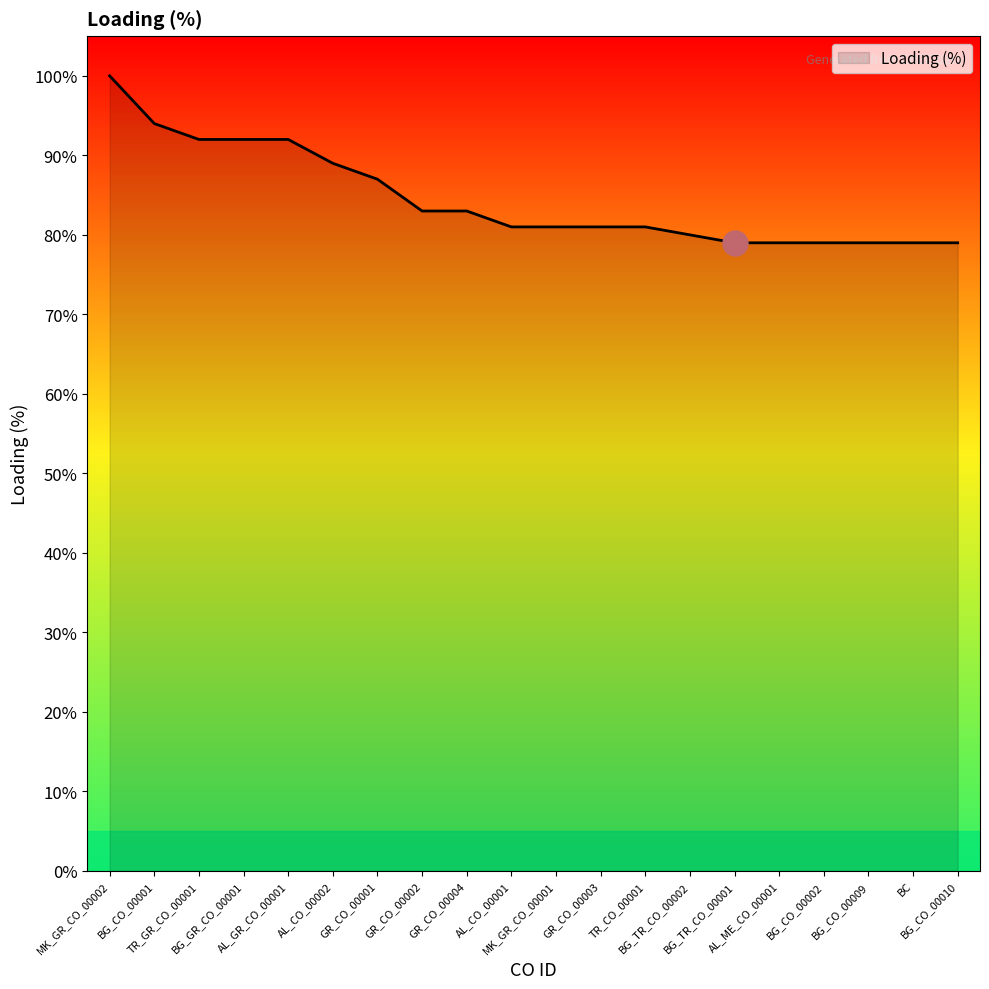

Reading left to right, extract all data points from this chart.

MK_GR_CO_00002=100	BG_CO_00001=94	TR_GR_CO_00001=92	BG_GR_CO_00001=92	AL_GR_CO_00001=92	AL_CO_00002=89	GR_CO_00001=87	GR_CO_00002=83	GR_CO_00004=83	AL_CO_00001=81	MK_GR_CO_00001=81	GR_CO_00003=81	TR_CO_00001=81	BG_TR_CO_00002=80	BG_TR_CO_00001=79	AL_ME_CO_00001=79	BG_CO_00002=79	BG_CO_00009=79	BC=79	BG_CO_00010=79